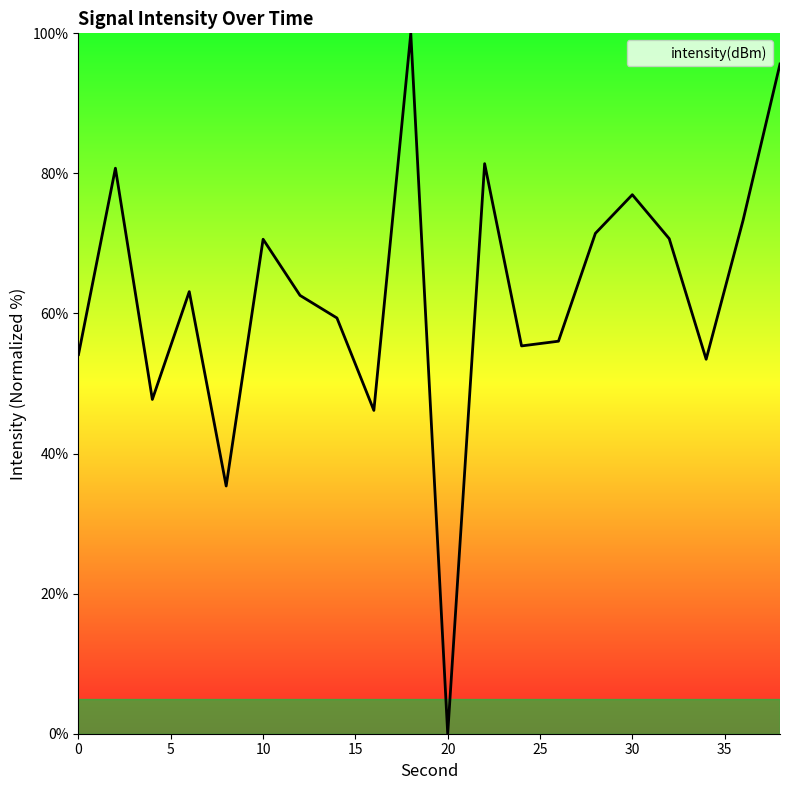

What is the greatest value displayed?

100.0